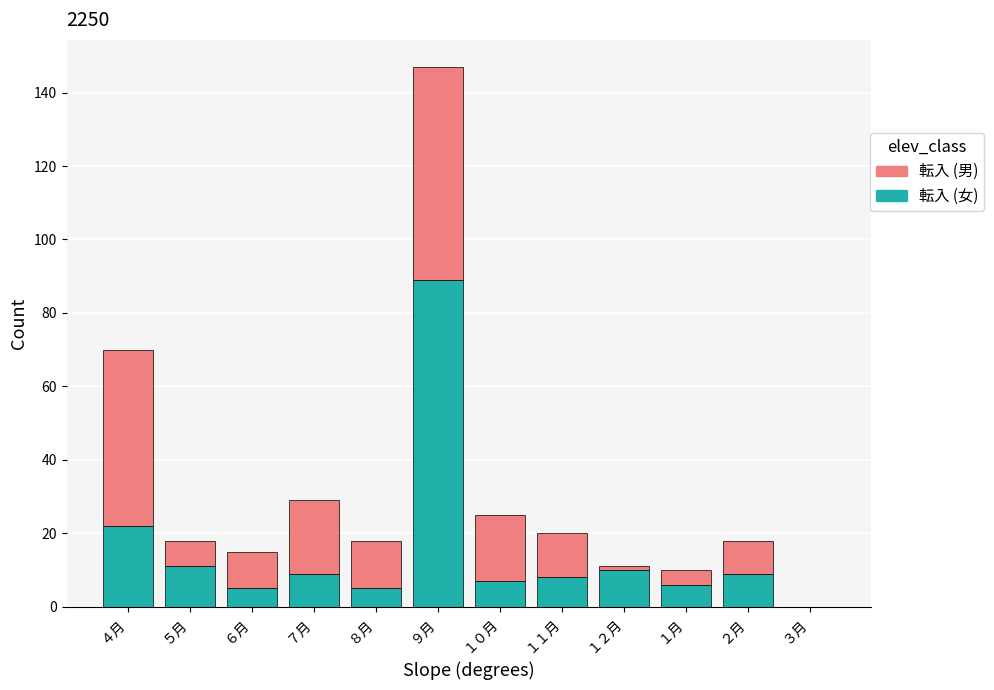

Reading left to right, list the values for the 転入 (女) series.

４月=22	５月=11	６月=5	７月=9	８月=5	９月=89	１０月=7	１１月=8	１２月=10	１月=6	２月=9	３月=0